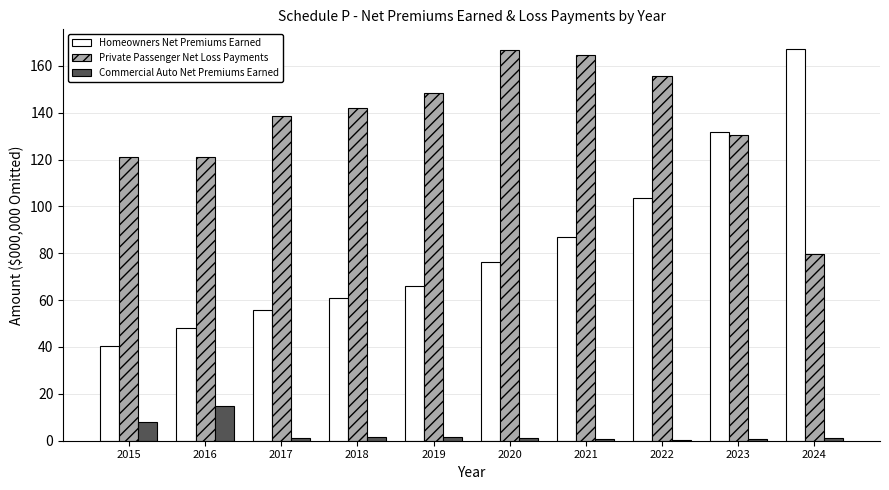

What is the greatest value displayed?

167.2